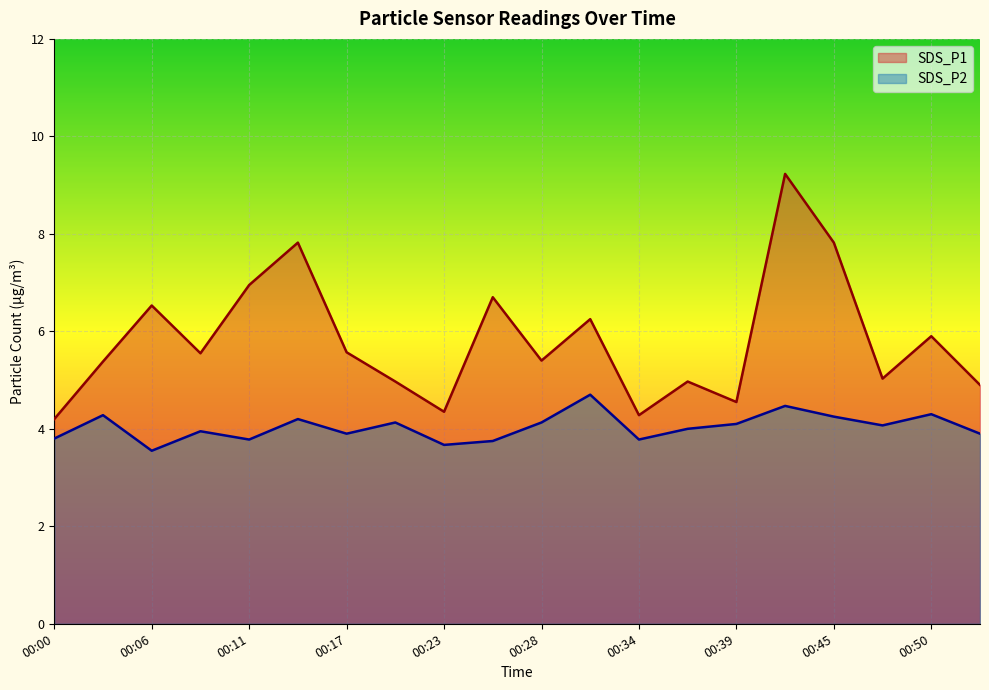

True or false: SDS_P2 has a value of 7.0 at 00:36.

False